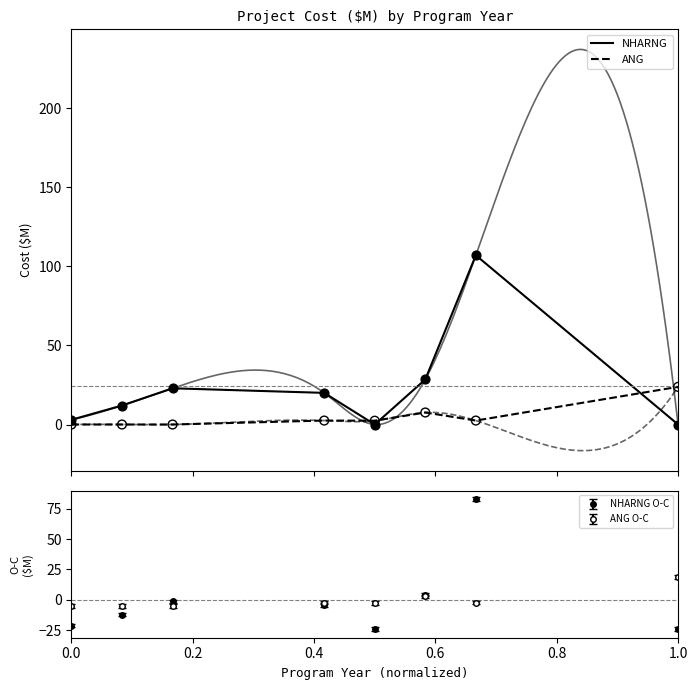

Which series has the widest spread of Y values?

NHARNG